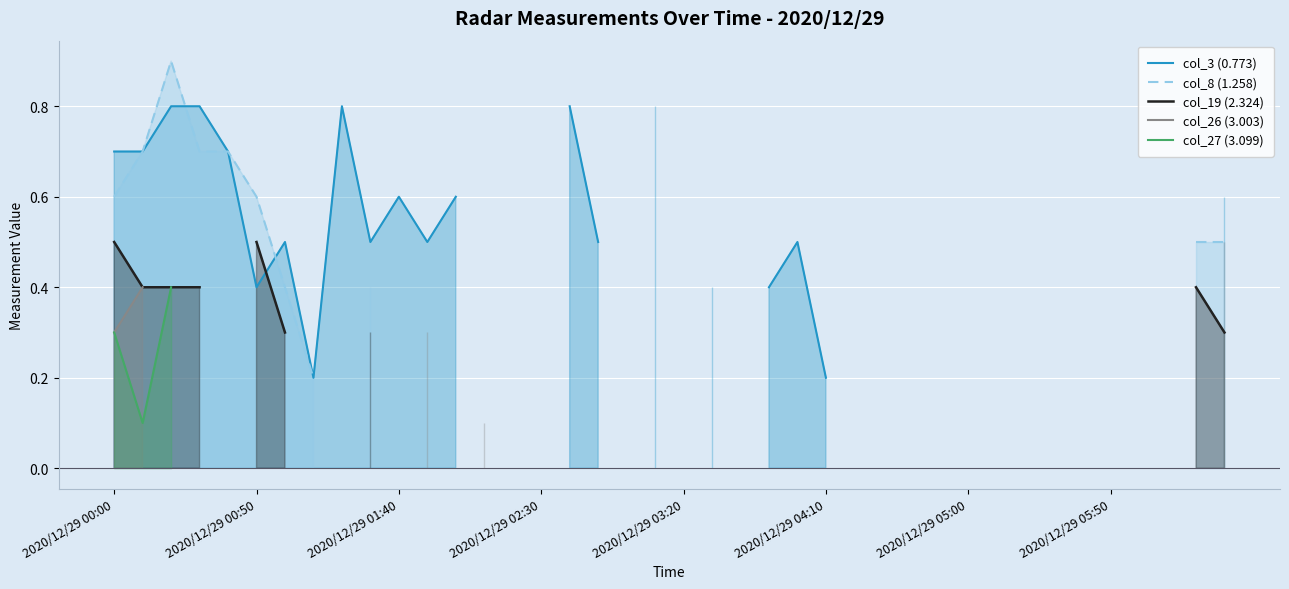

What is the label of the 4th point from the left?

2020/12/29 02:30